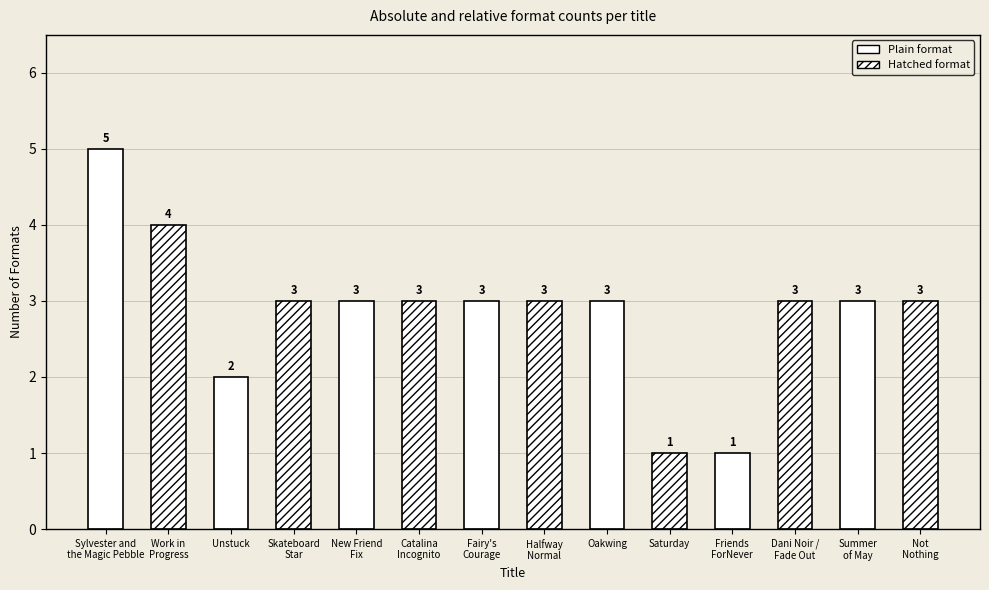

What is the change in value from Sylvester and
the Magic Pebble to Catalina
Incognito?

-2